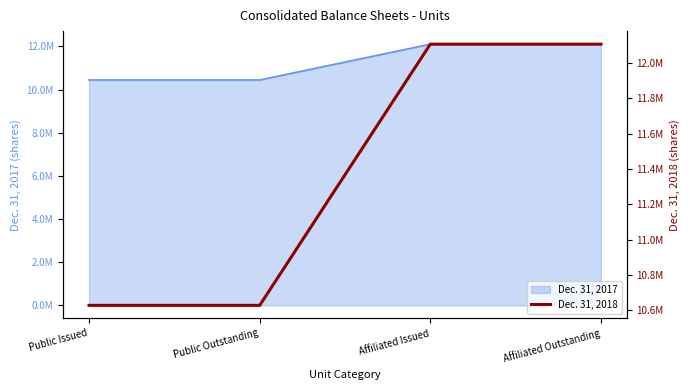

Which category has the highest value across all series?

Affiliated Issued